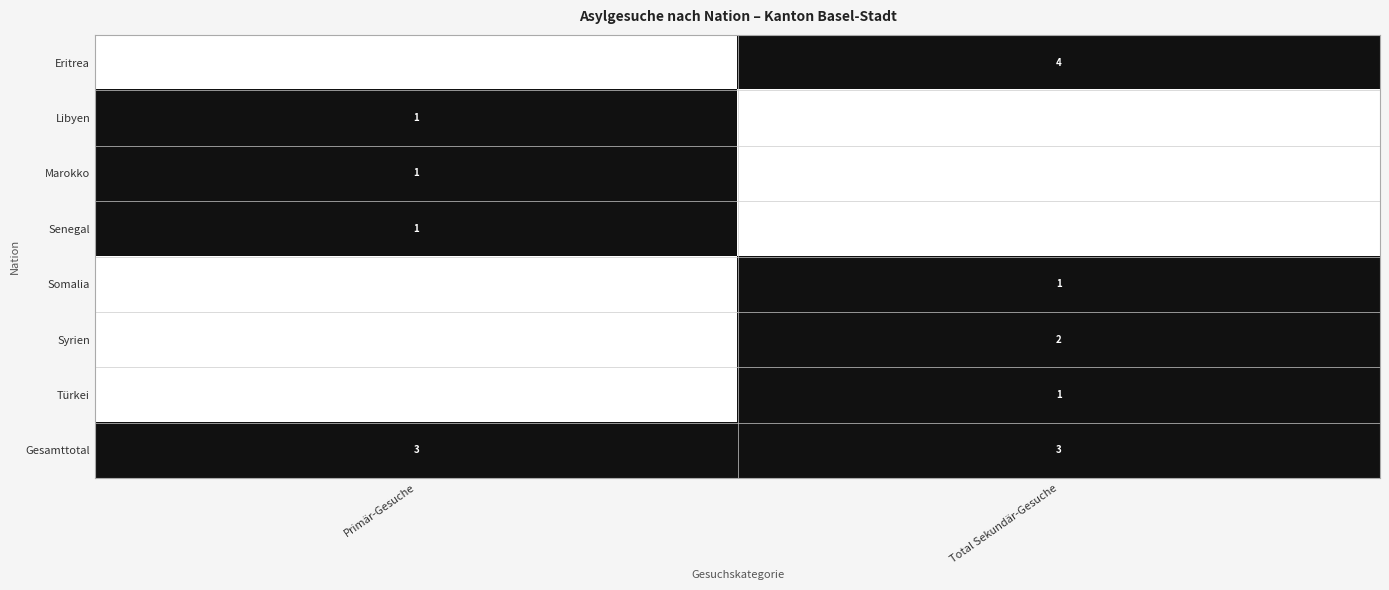

The value of Eritrea at Total Sekundär-Gesuche is 4. True or false?

True